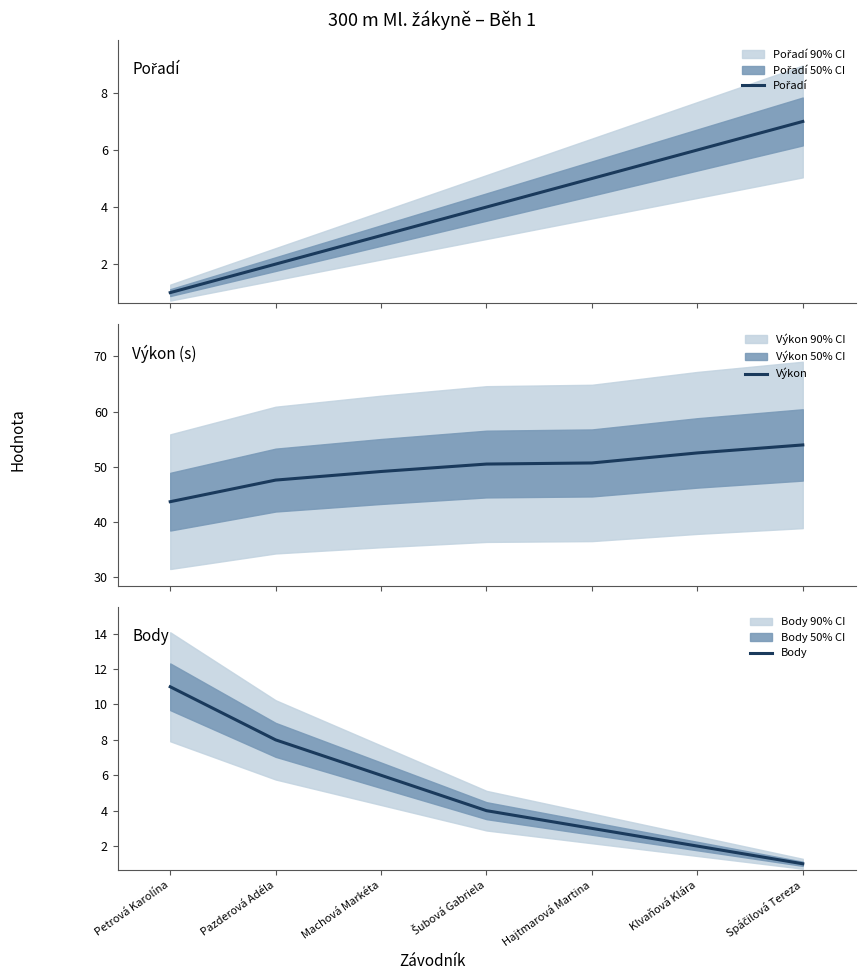

At which label does Pořadí reach its peak?

Spáčilová Tereza